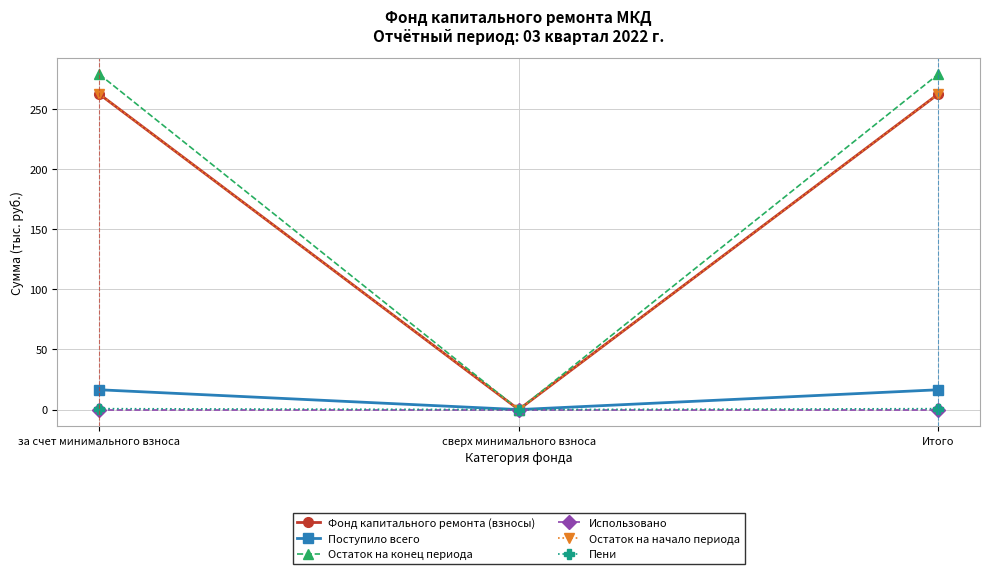

The value of Остаток на начало периода at сверх минимального взноса is 0.0. True or false?

True